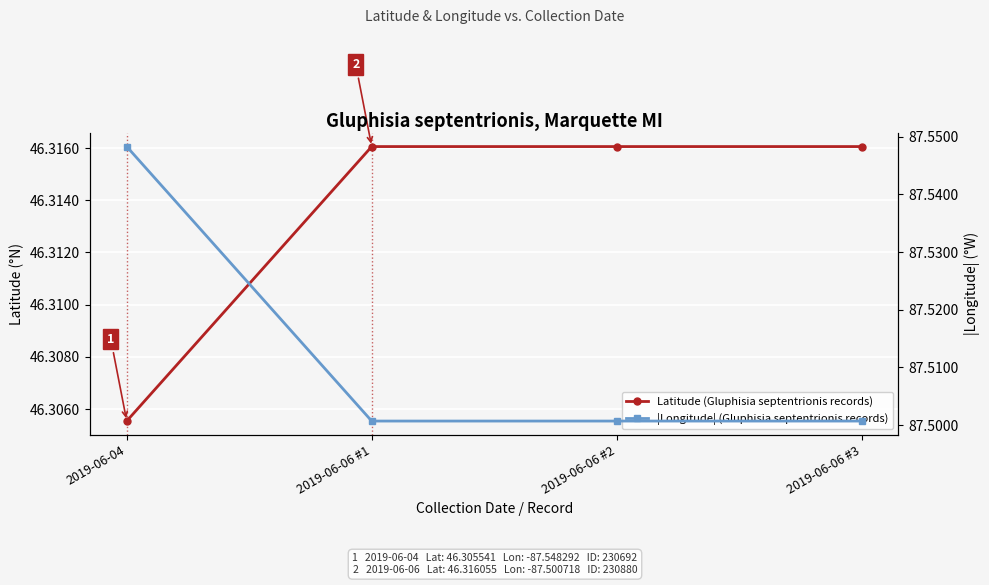

What is the smallest value displayed?

46.3